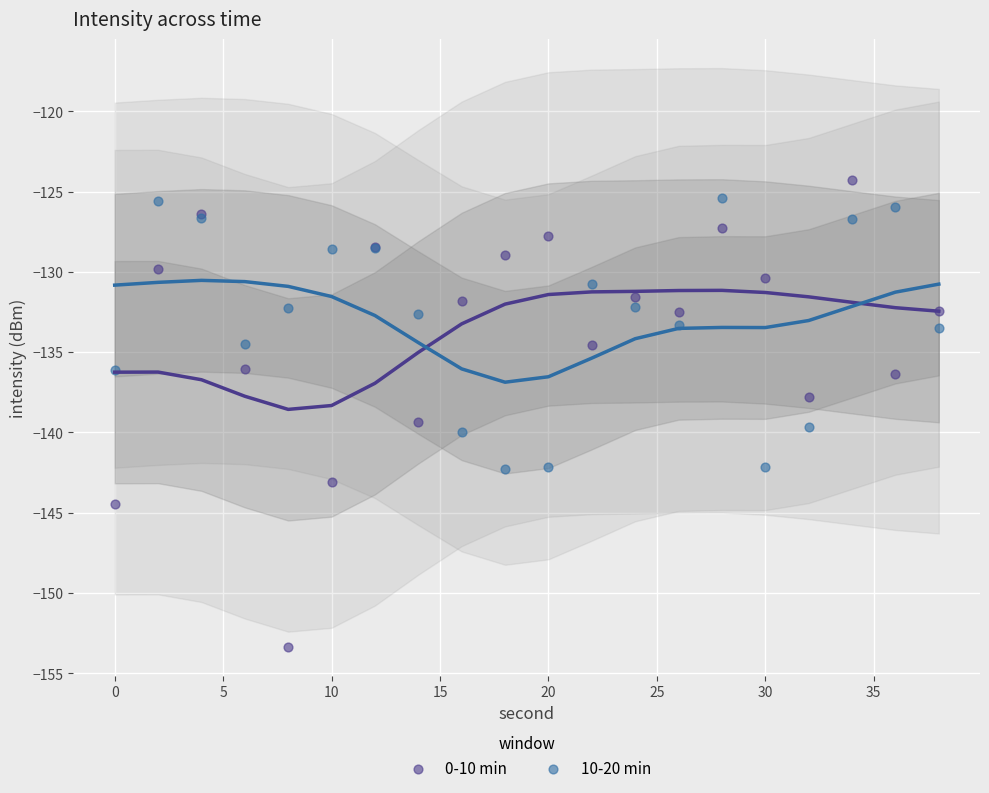

What are all the series names shown in the legend?

0-10 min, 10-20 min